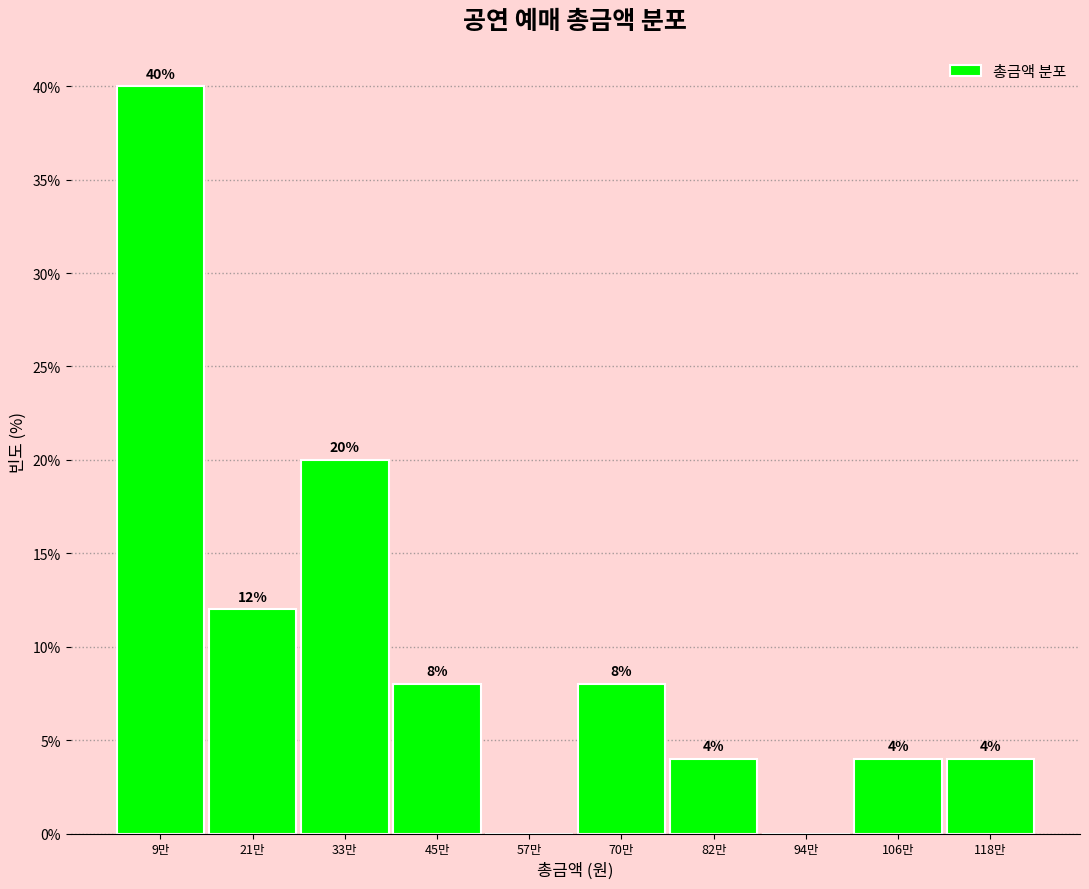

Reading left to right, extract all data points from this chart.

9만=40	21만=12	33만=20	45만=8	57만=0	70만=8	82만=4	94만=0	106만=4	118만=4